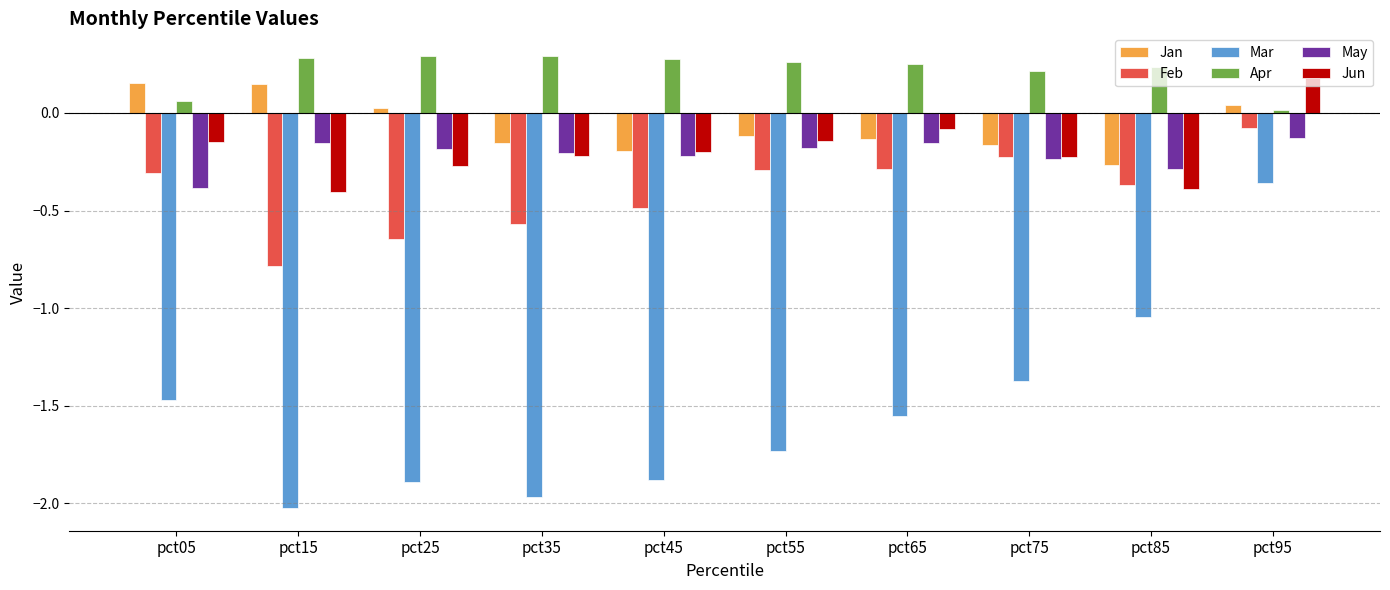

Which series has the largest range (max minus min)?

Mar